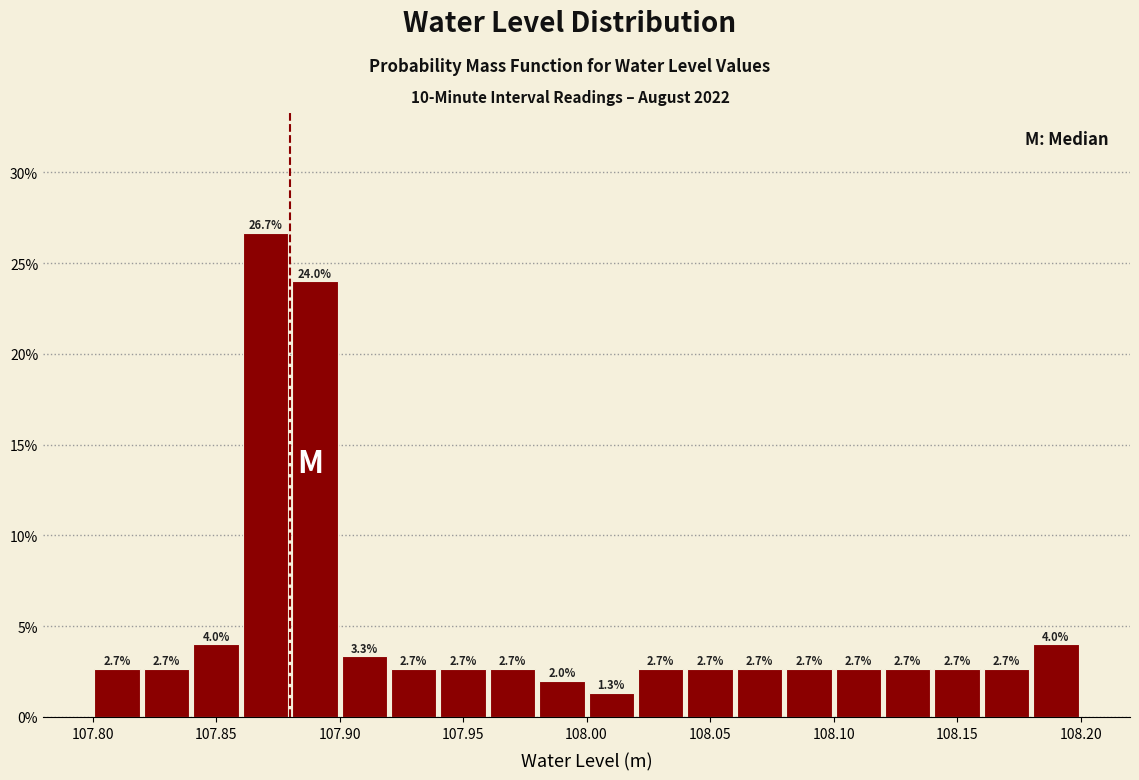

How tall is the bar that spans 107.84 to 107.86 on the x-axis?

4.0